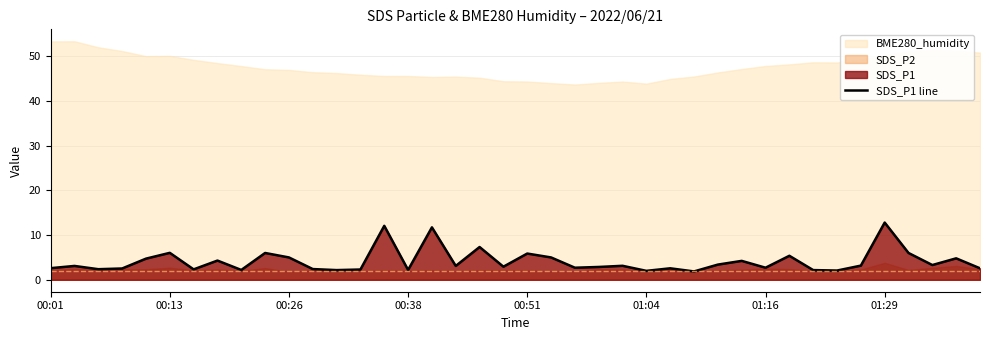

How many lines are shown in the chart?

1